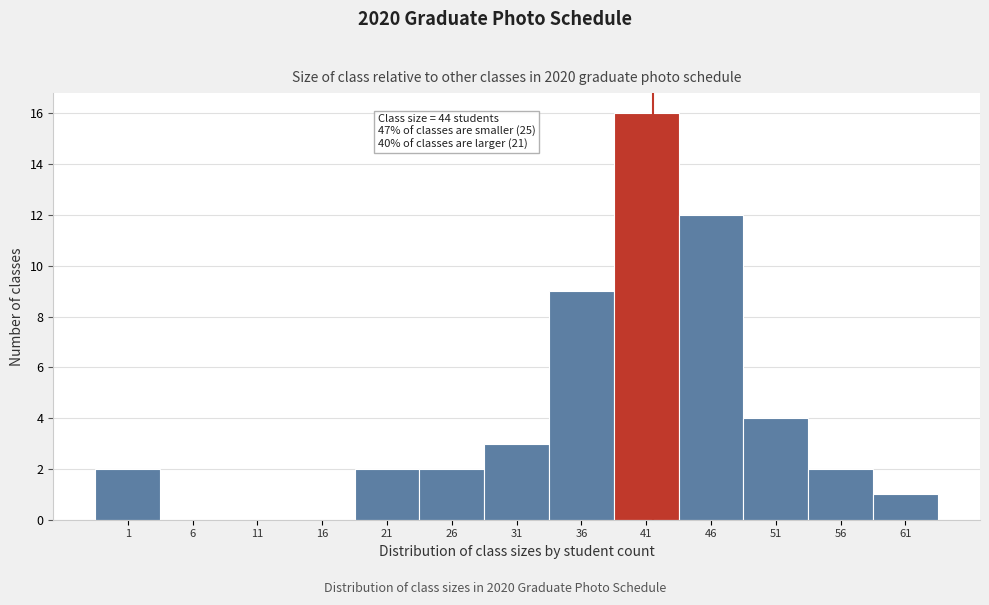

Where is the data nearest to the value 8?

36